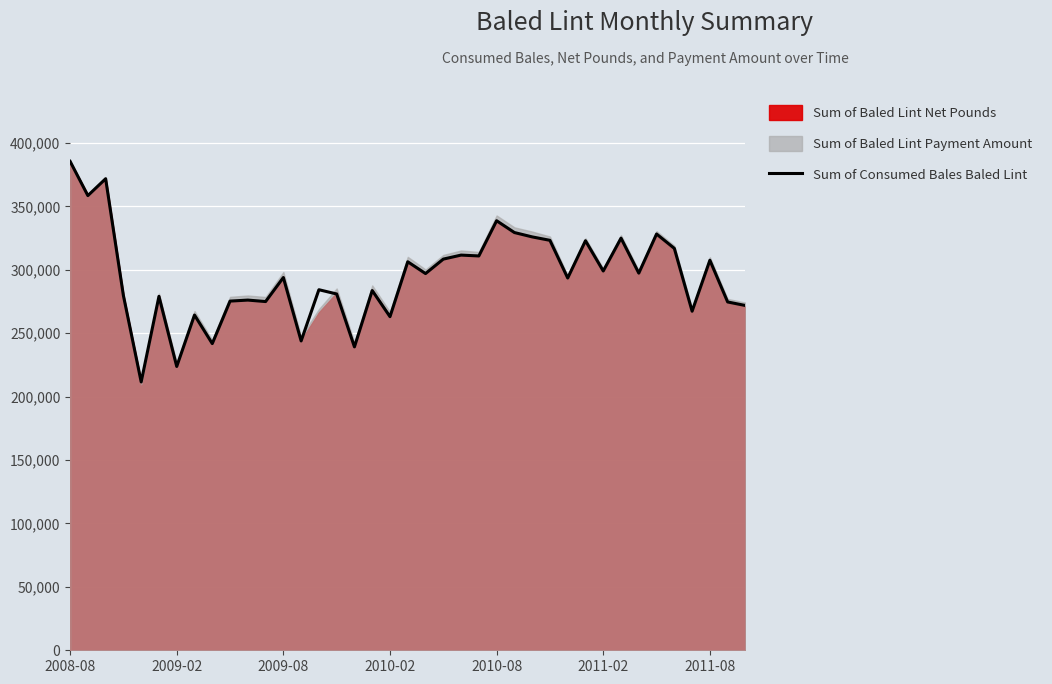

Does the chart display data point markers on the line(s)?

No